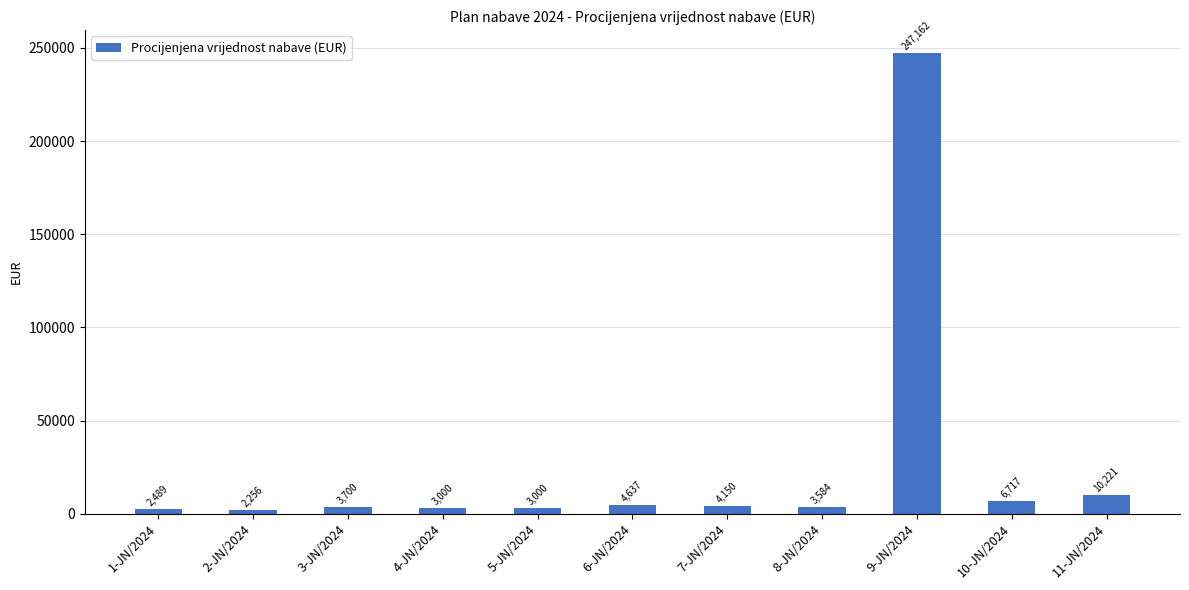

True or false: the data shows 3700 at 3-JN/2024.

True